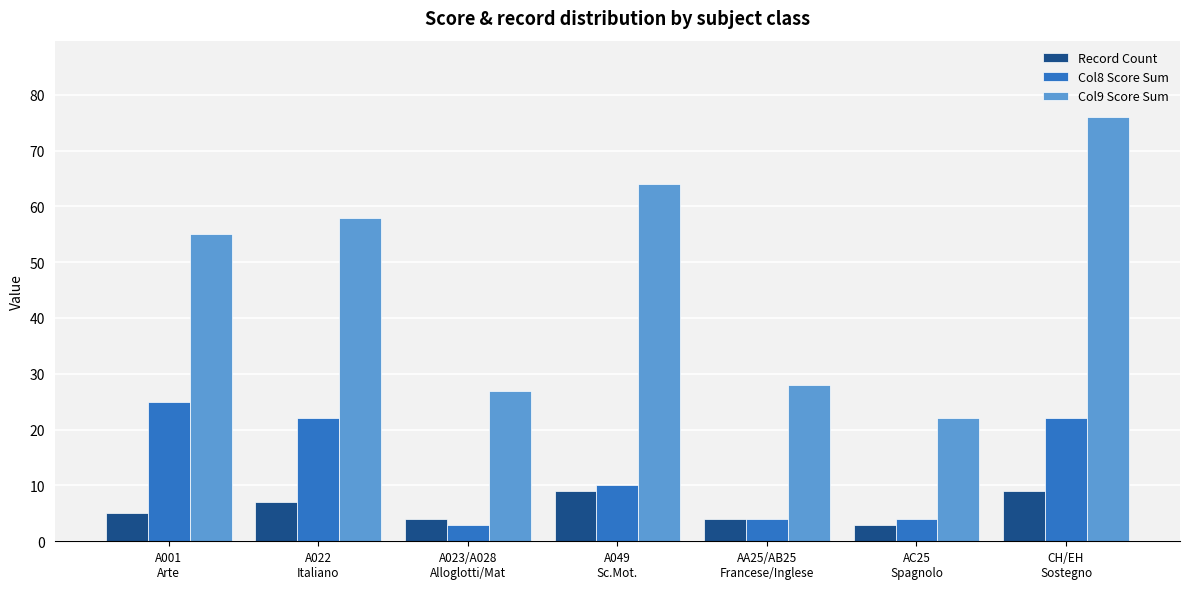

Reading right to left, list all the values displayed in this chart.

Record Count: CH/EH
Sostegno=9	AC25
Spagnolo=3	AA25/AB25
Francese/Inglese=4	A049
Sc.Mot.=9	A023/A028
Alloglotti/Mat=4	A022
Italiano=7	A001
Arte=5
Col8 Score Sum: CH/EH
Sostegno=22	AC25
Spagnolo=4	AA25/AB25
Francese/Inglese=4	A049
Sc.Mot.=10	A023/A028
Alloglotti/Mat=3	A022
Italiano=22	A001
Arte=25
Col9 Score Sum: CH/EH
Sostegno=76	AC25
Spagnolo=22	AA25/AB25
Francese/Inglese=28	A049
Sc.Mot.=64	A023/A028
Alloglotti/Mat=27	A022
Italiano=58	A001
Arte=55